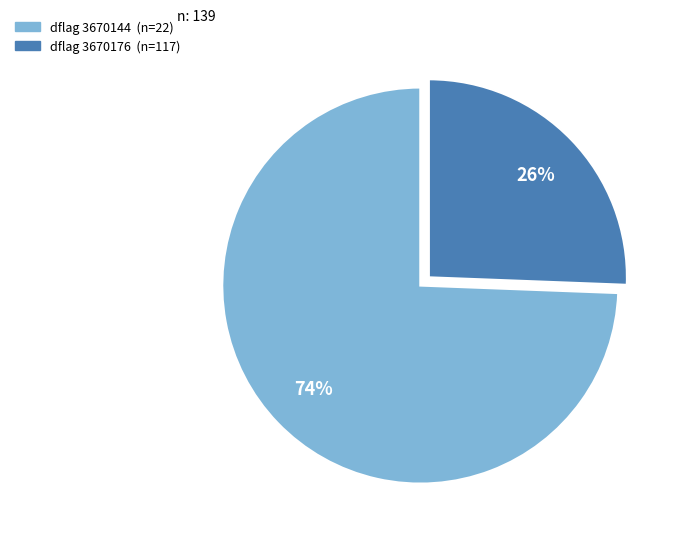

Does any single category account for the majority?

Yes